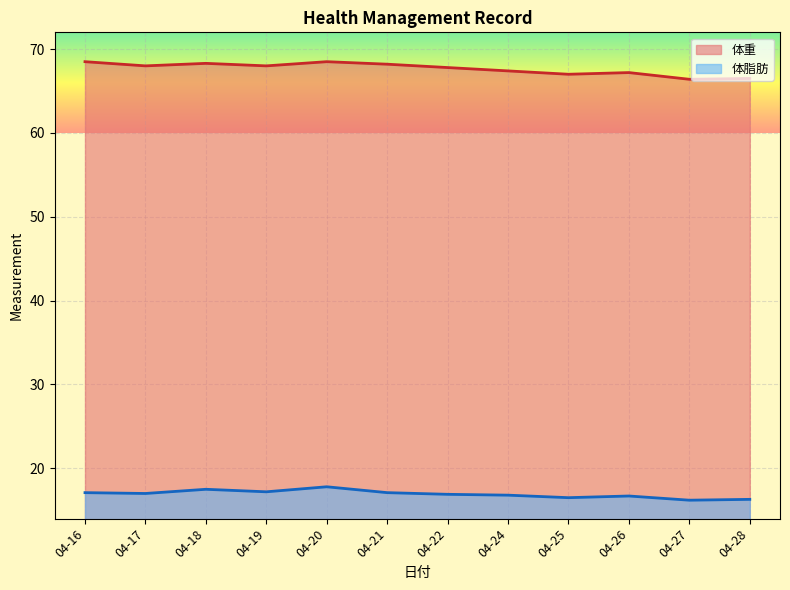

What is the value of the 体重 point at the 4th from the left?

68.0